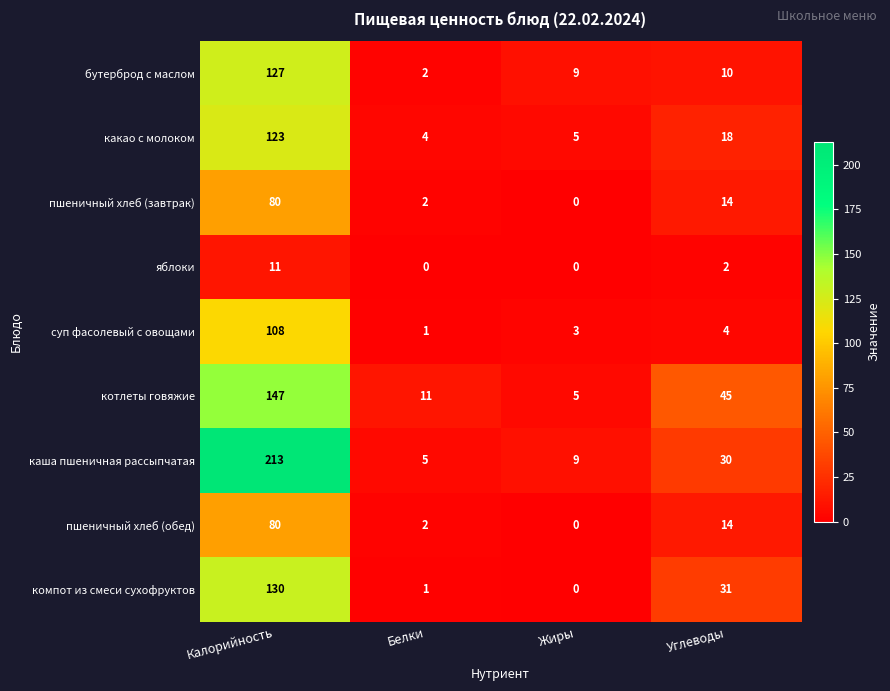

At which category is the sum across all series the highest?

Калорийность